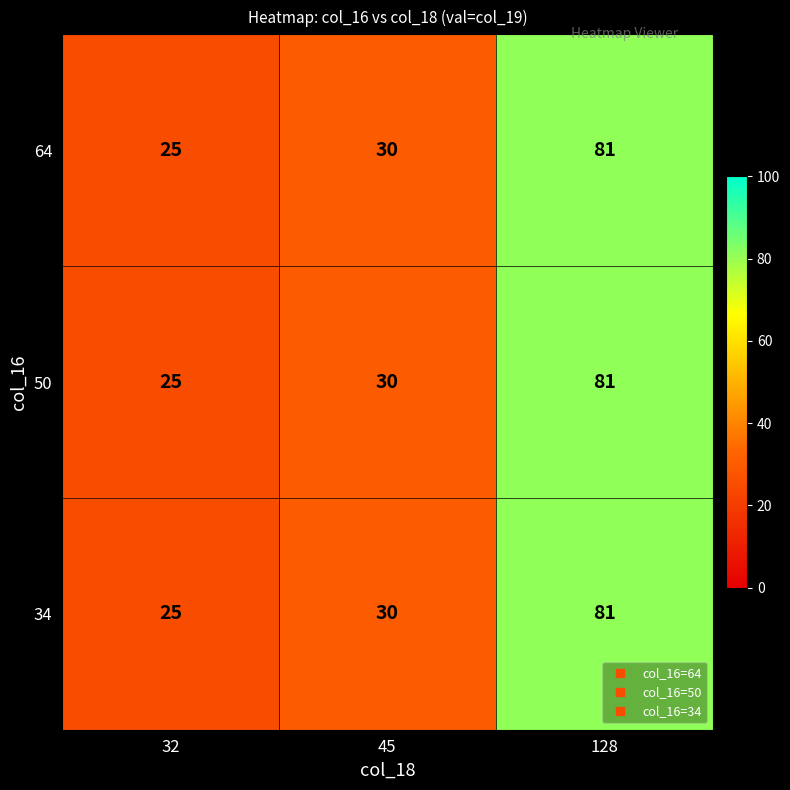

What is the minimum value shown in the chart?

25